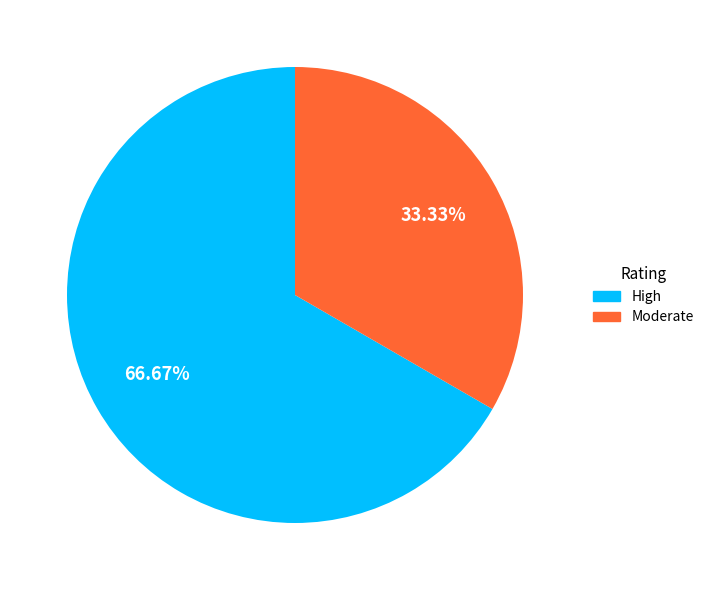

Count the number of slices in the pie.

2